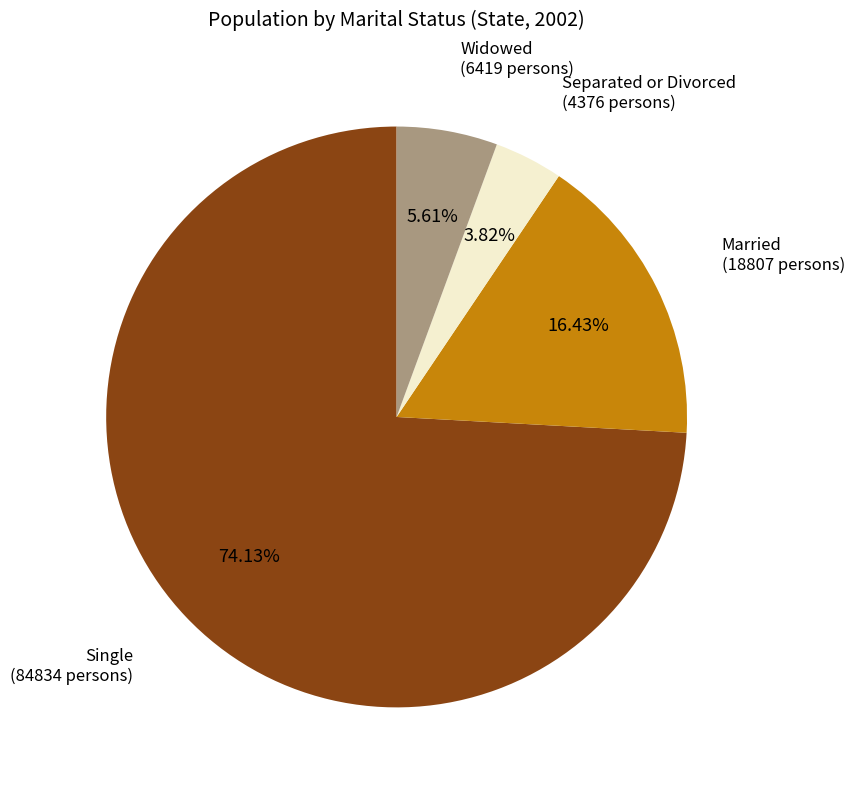

To the nearest percent, what portion does Widowed represent?

6%